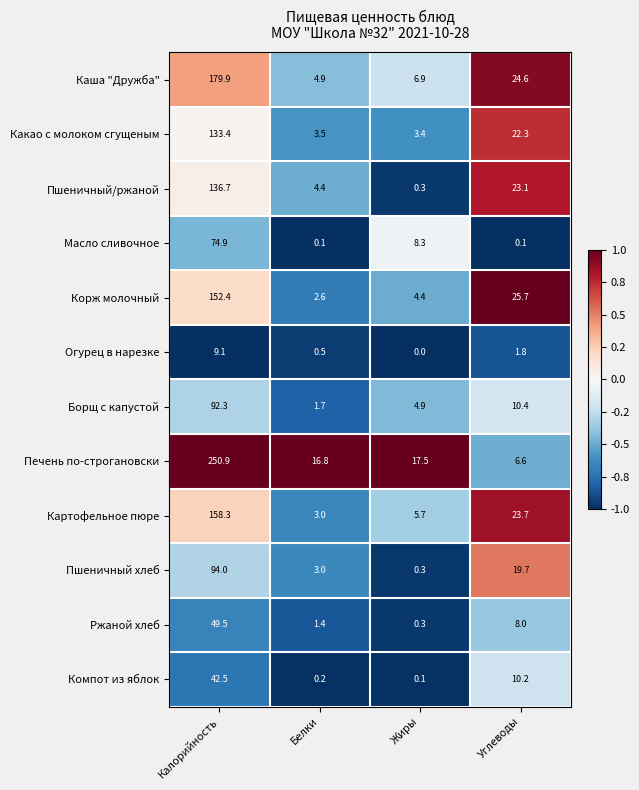

What is the sum of the Масло сливочное values at Белки and Калорийность?

75.0